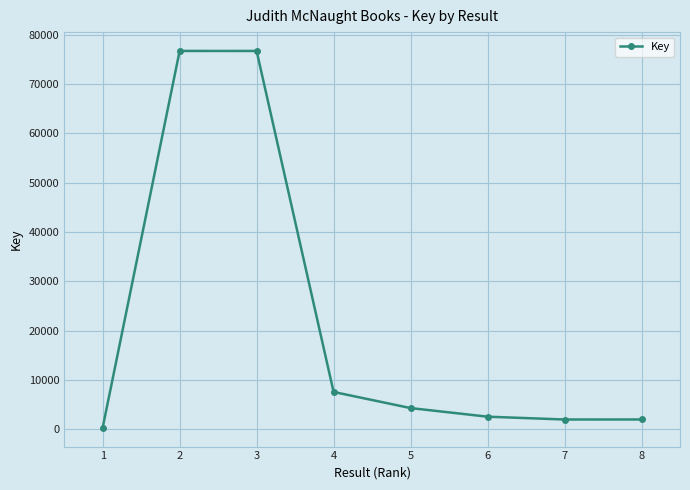

True or false: the data shows 1979 at 7.

True